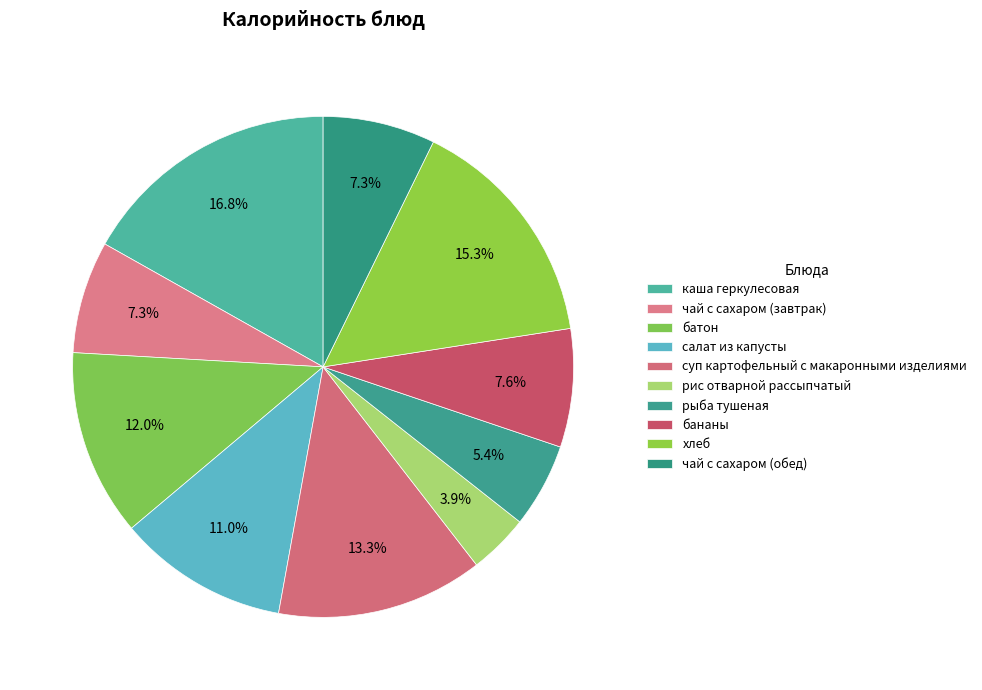

Which category has the biggest portion of the pie?

каша геркулесовая